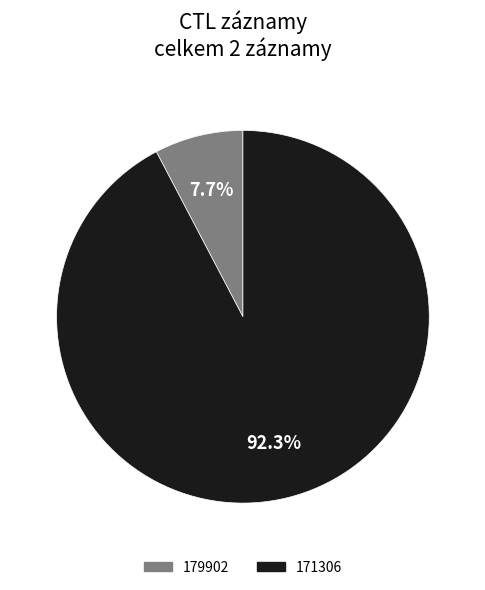

Approximately how many times larger is the value at 171306 compared to 179902?

12.0